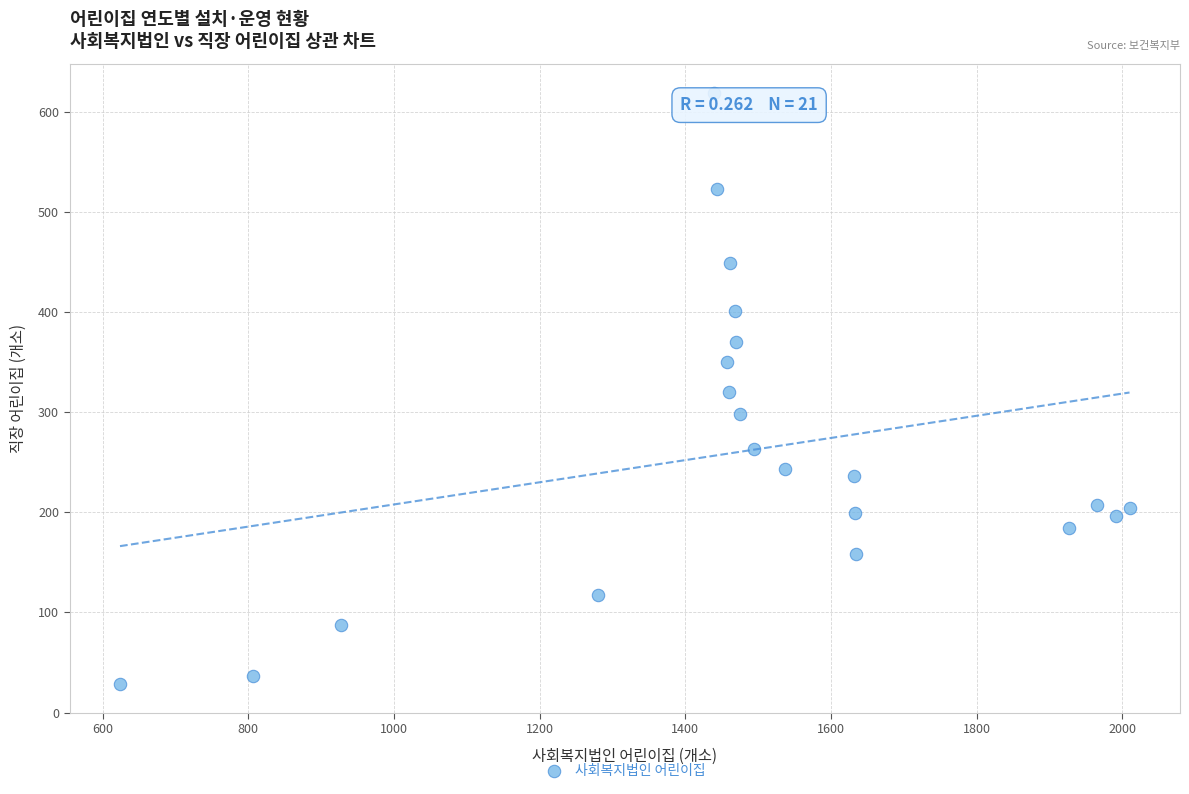

What is the range of Y values (max minus min)?

590